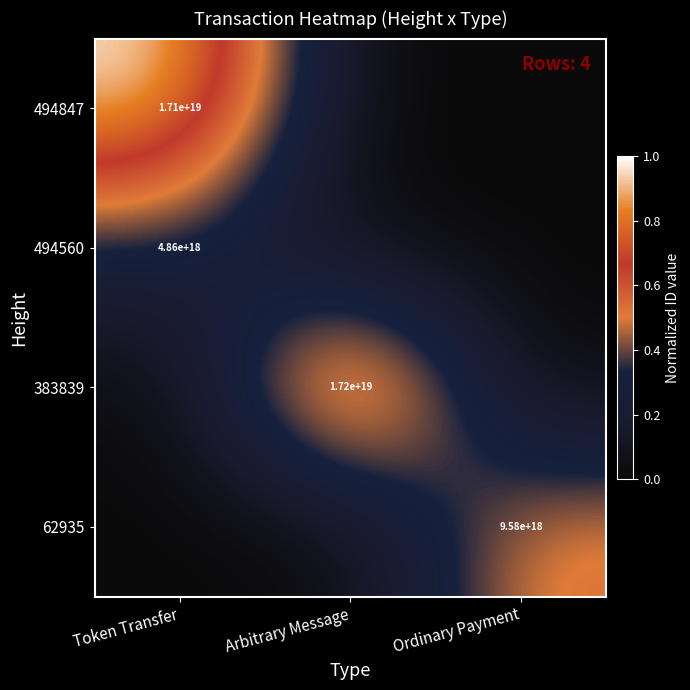

The 62935 series shows 16006617310199621632 at Ordinary Payment. True or false?

False